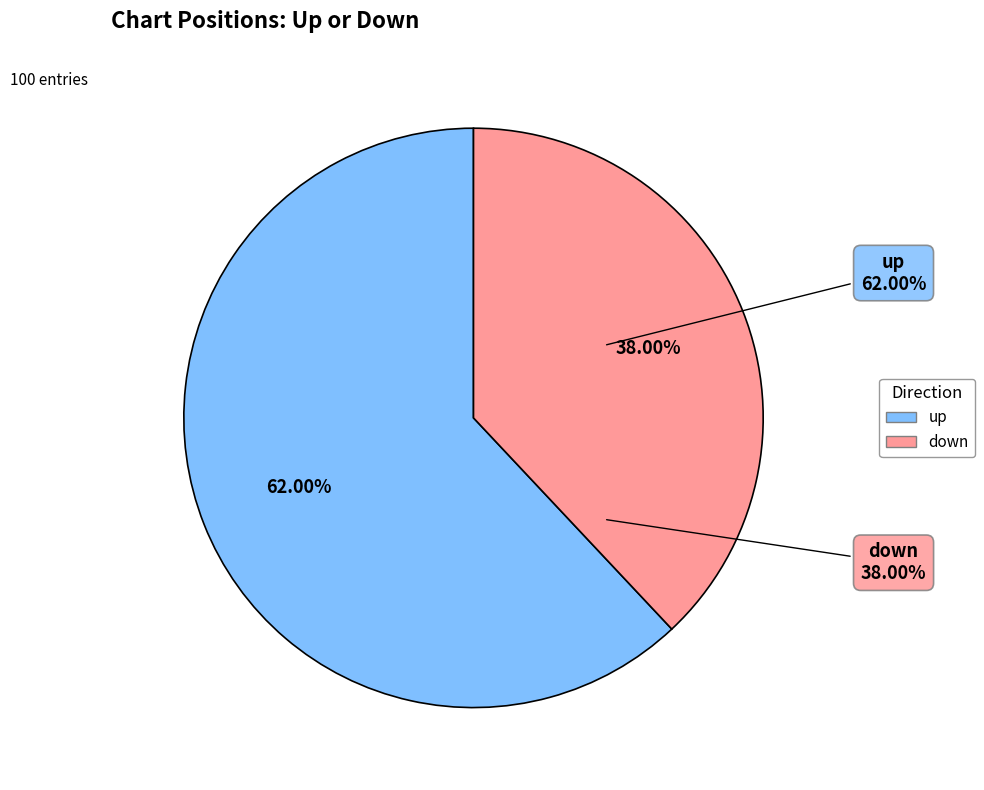

How many segments does this pie chart have?

2